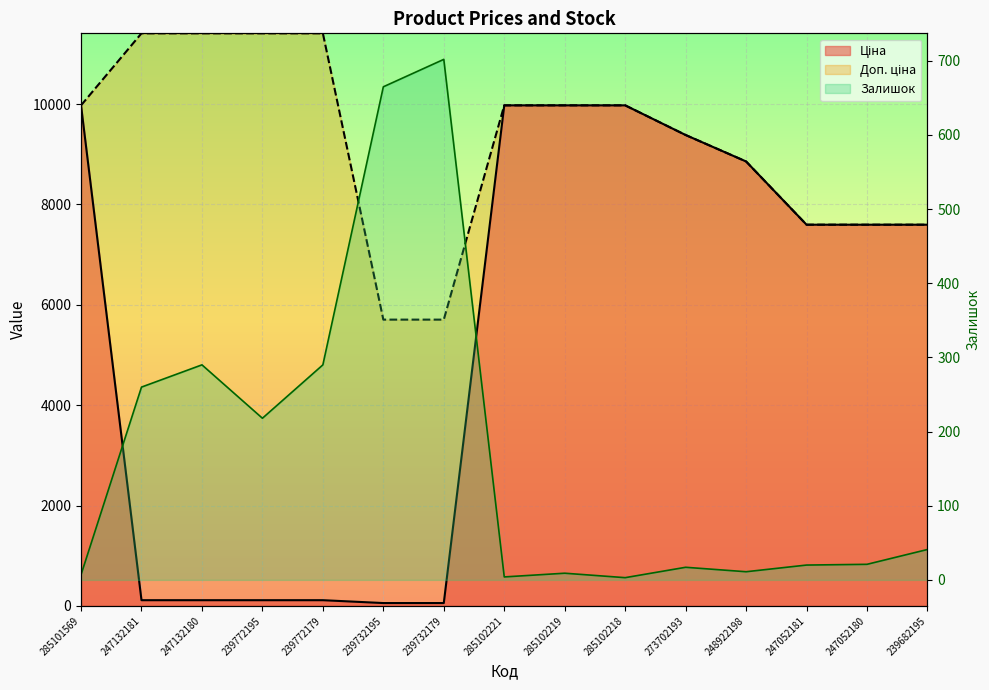

At which label does Залишок reach its peak?

239732179